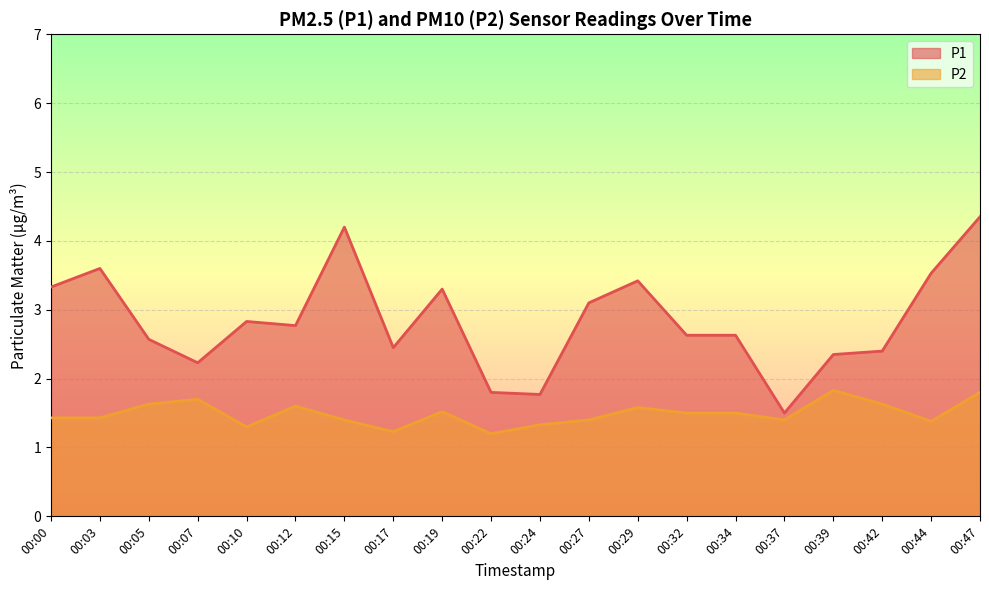

Reading right to left, what are all the values shown in this chart?

P1: 00:47=4.3	00:44=3.5	00:42=2.4	00:39=2.4	00:37=1.5	00:34=2.6	00:32=2.6	00:29=3.4	00:27=3.1	00:24=1.8	00:22=1.8	00:19=3.3	00:17=2.5	00:15=4.2	00:12=2.8	00:10=2.8	00:07=2.2	00:05=2.6	00:03=3.6	00:00=3.3
P2: 00:47=1.8	00:44=1.4	00:42=1.6	00:39=1.8	00:37=1.4	00:34=1.5	00:32=1.5	00:29=1.6	00:27=1.4	00:24=1.3	00:22=1.2	00:19=1.5	00:17=1.2	00:15=1.4	00:12=1.6	00:10=1.3	00:07=1.7	00:05=1.6	00:03=1.4	00:00=1.4